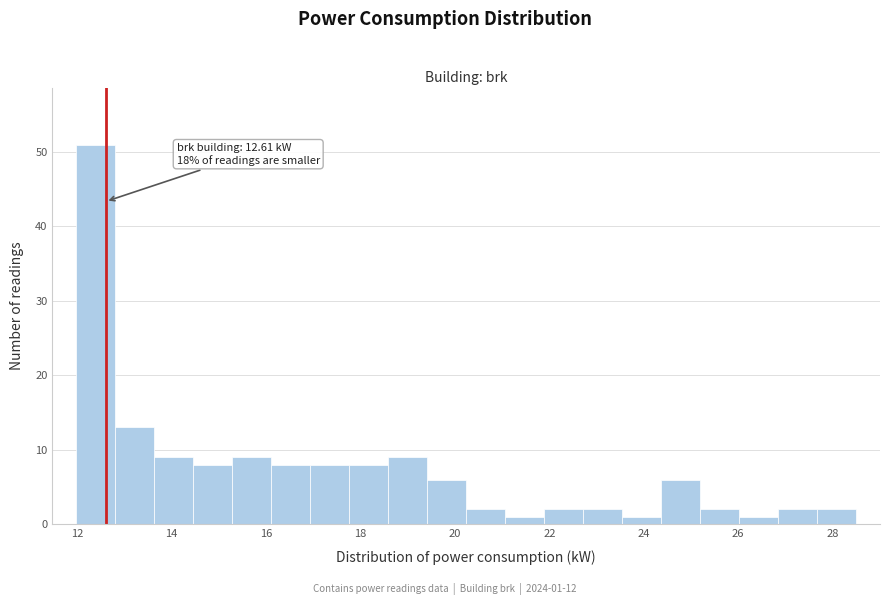

Which range on the x-axis has the tallest bar?

12.0 to 12.8